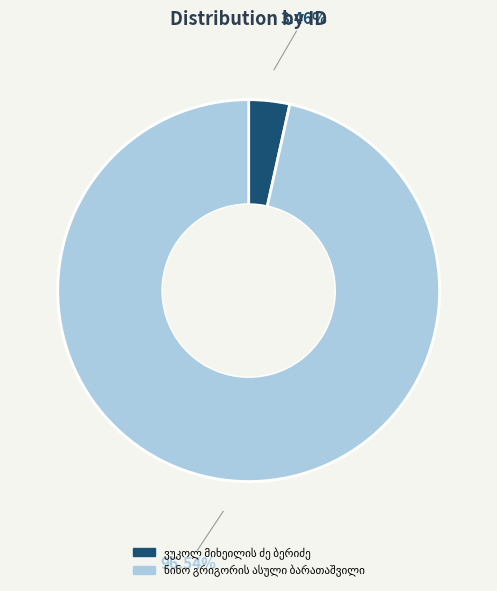

Does any single category account for the majority?

Yes